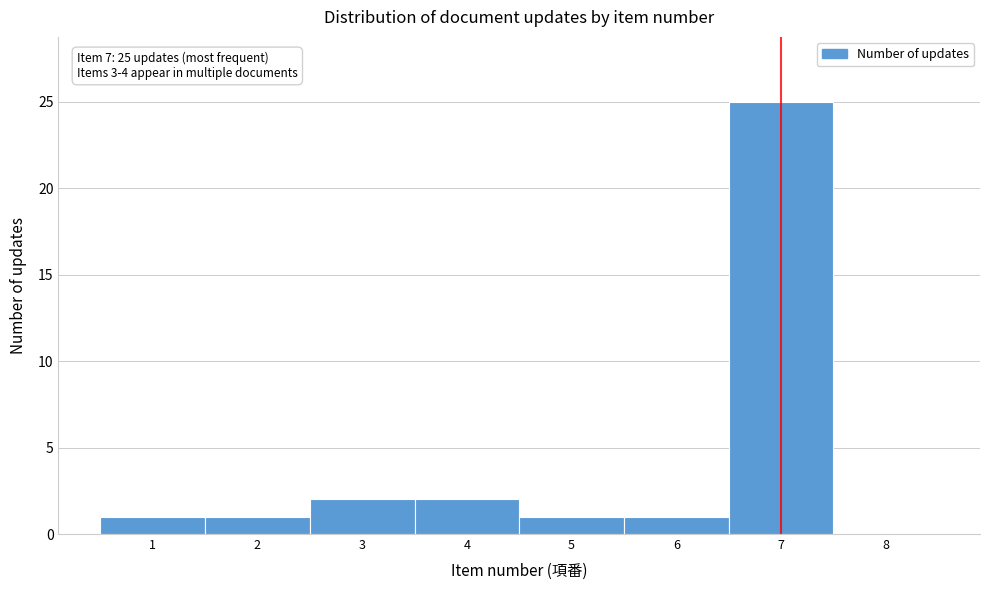

Over which range of the x-axis is the bar tallest?

6.5 to 7.5